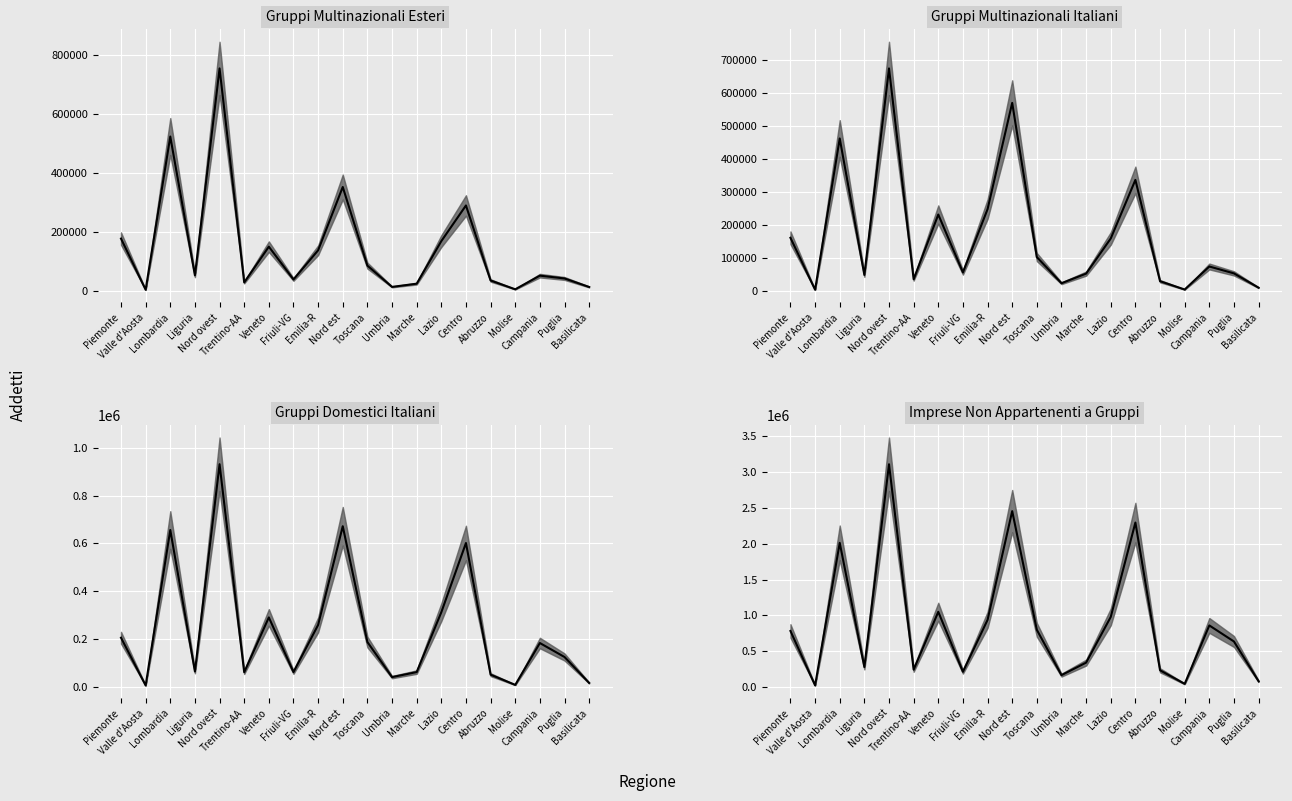

What is the change in value from Piemonte to Lombardia?

+1226674.2